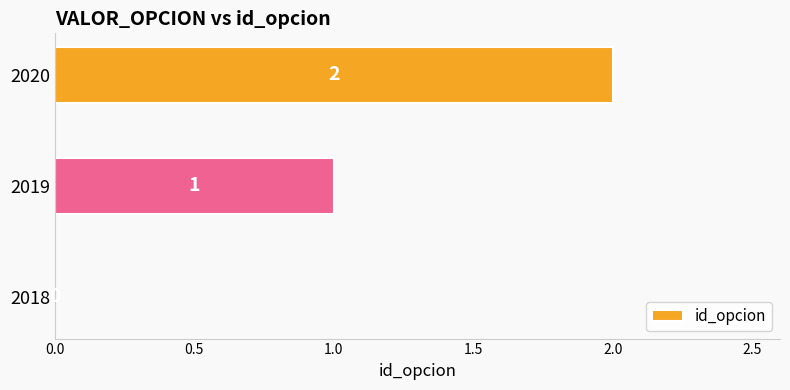

What is the sum of all values?

3